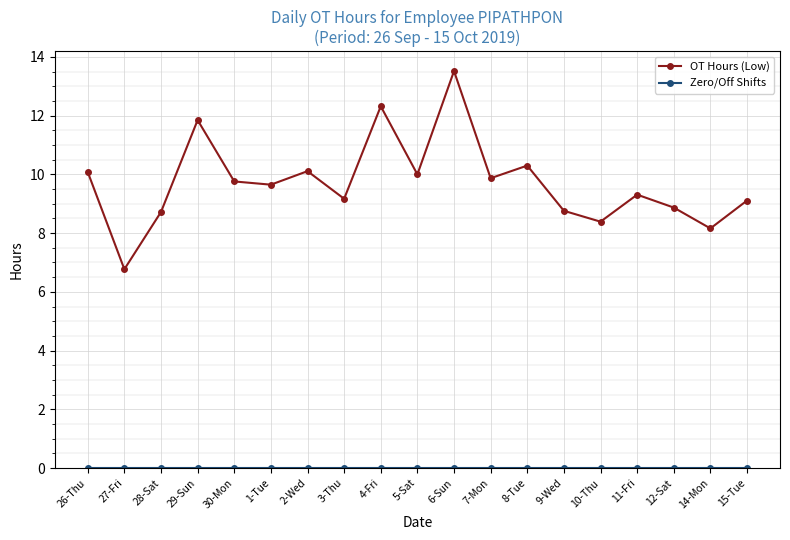

How many lines are shown in the chart?

2